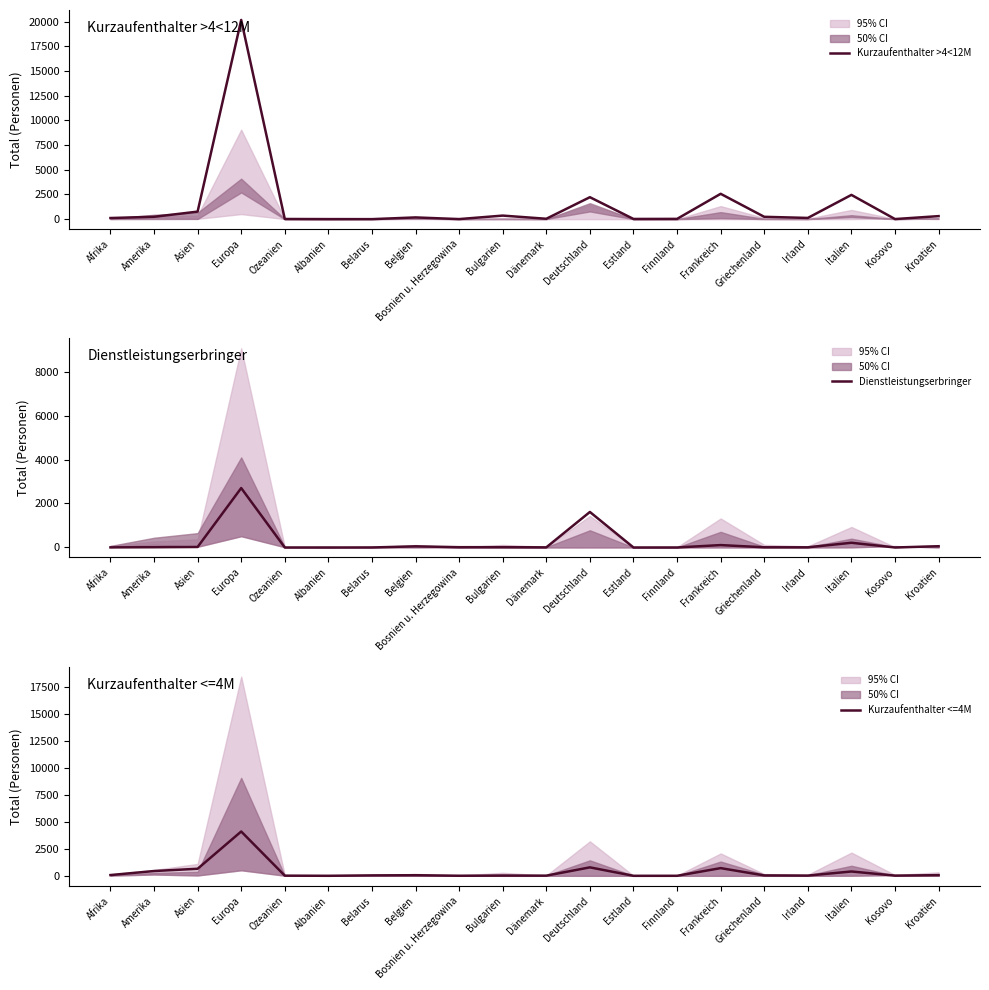

How many values in Dienstleistungserbringer are above zero?

15